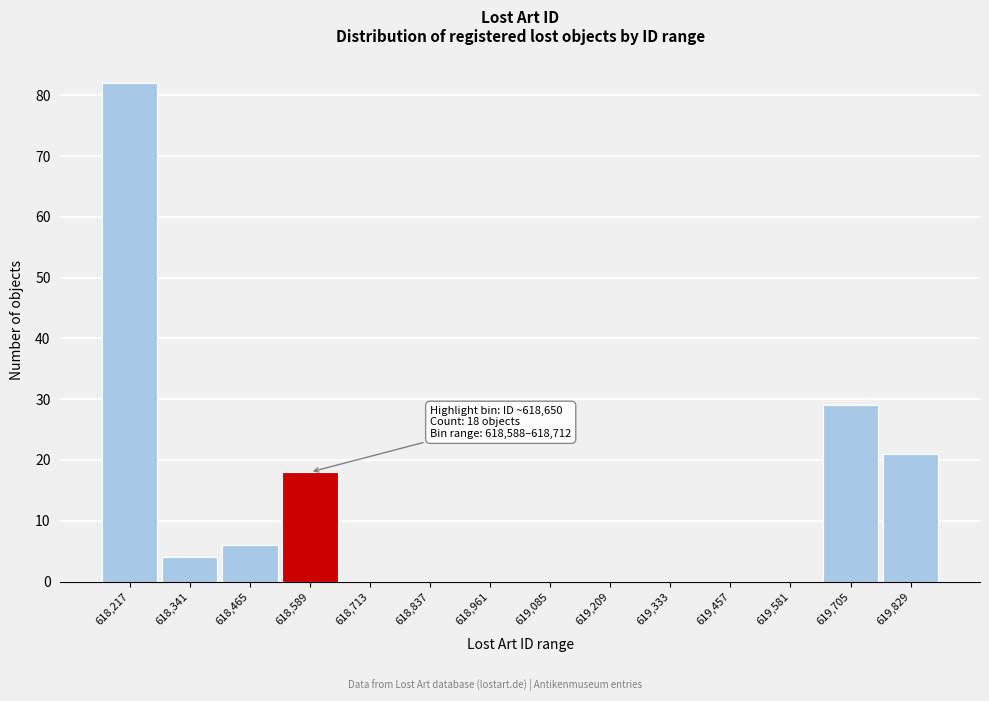

Reading left to right, list all the values displayed in this chart.

618,217=82	618,341=4	618,465=6	618,589=18	618,713=0	618,837=0	618,961=0	619,085=0	619,209=0	619,333=0	619,457=0	619,581=0	619,705=29	619,829=21